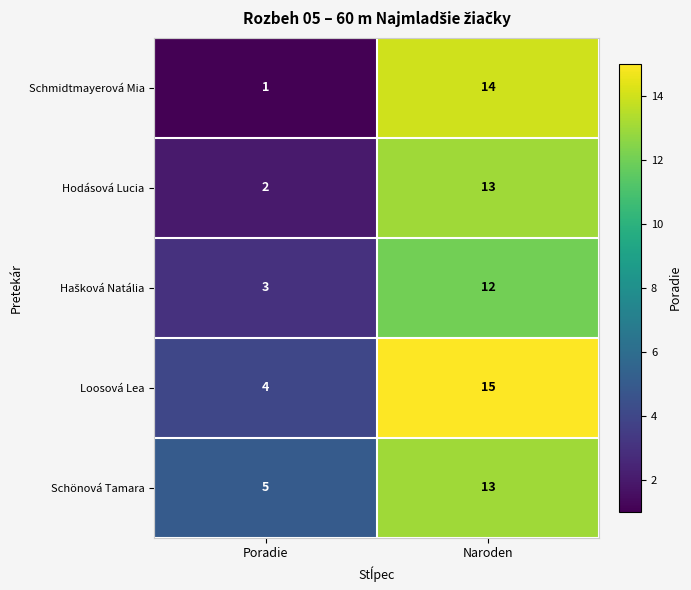

What is the greatest value displayed?

15